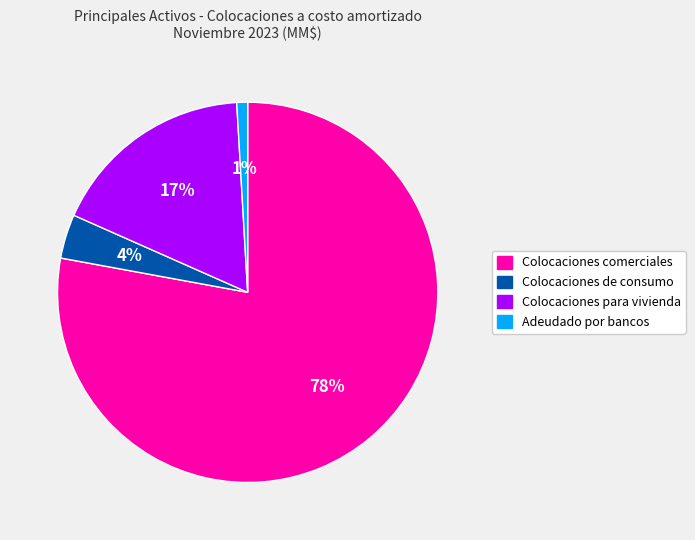

What is the smallest slice in the pie chart?

Adeudado por bancos